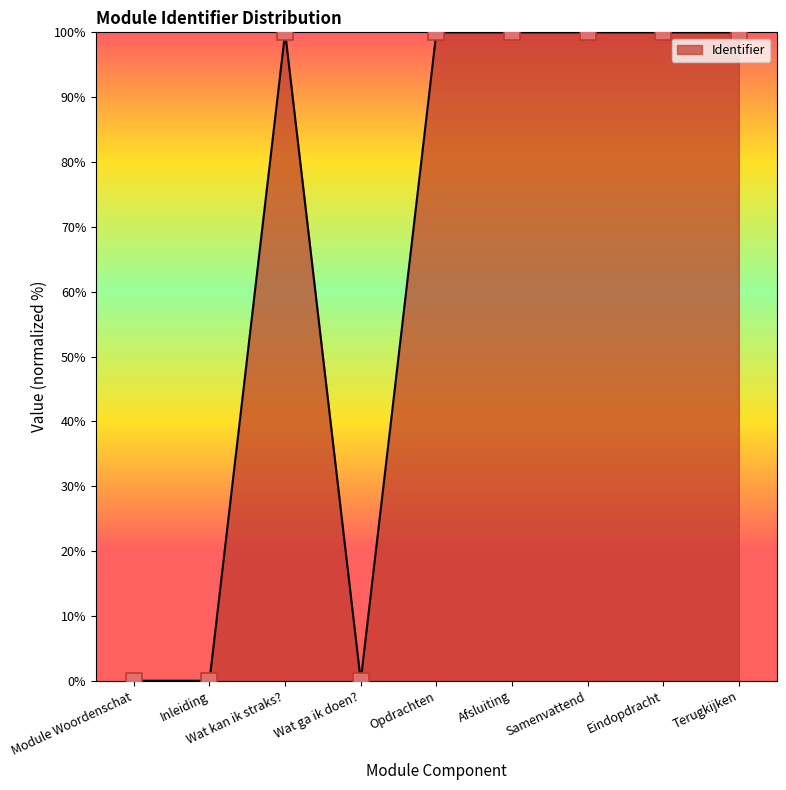

Between Inleiding and Samenvattend, which is larger?

Samenvattend